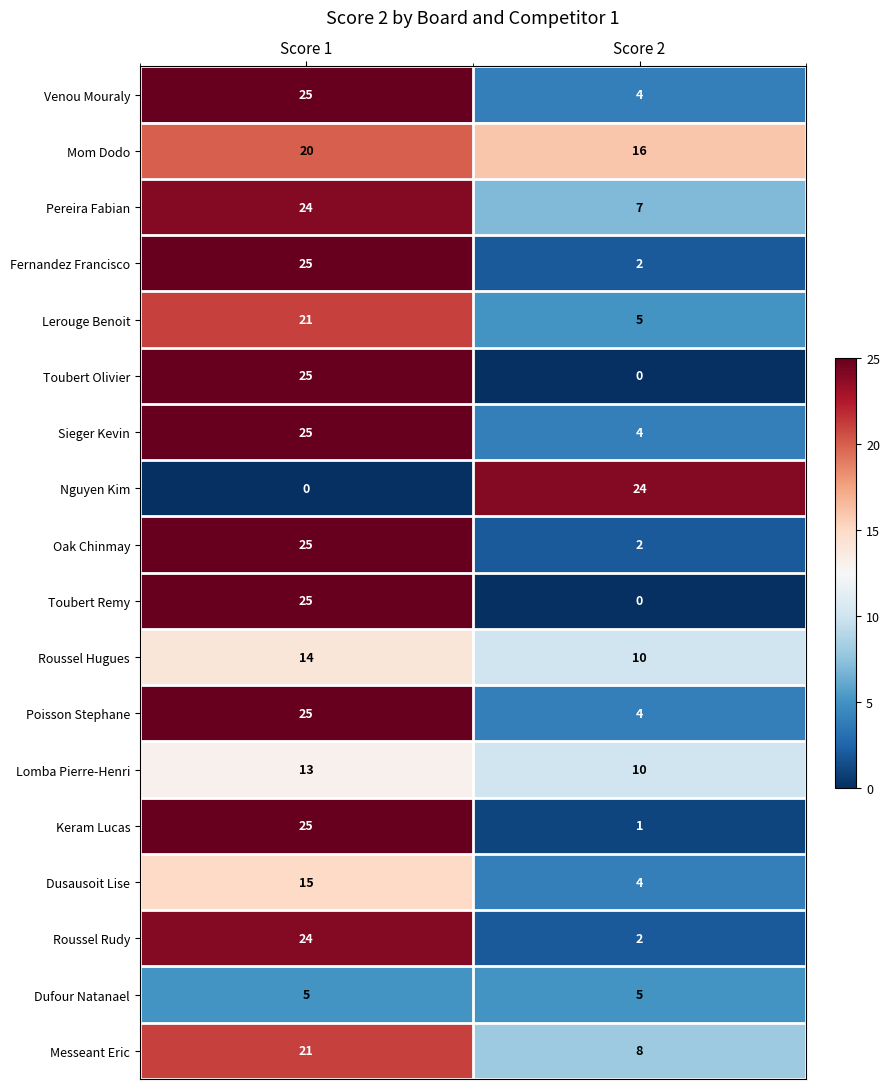

Is it true that Sieger Kevin equals 25 at Score 1?

True